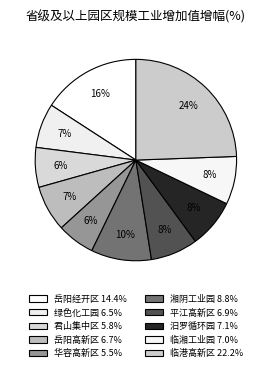

Count the number of slices in the pie.

10